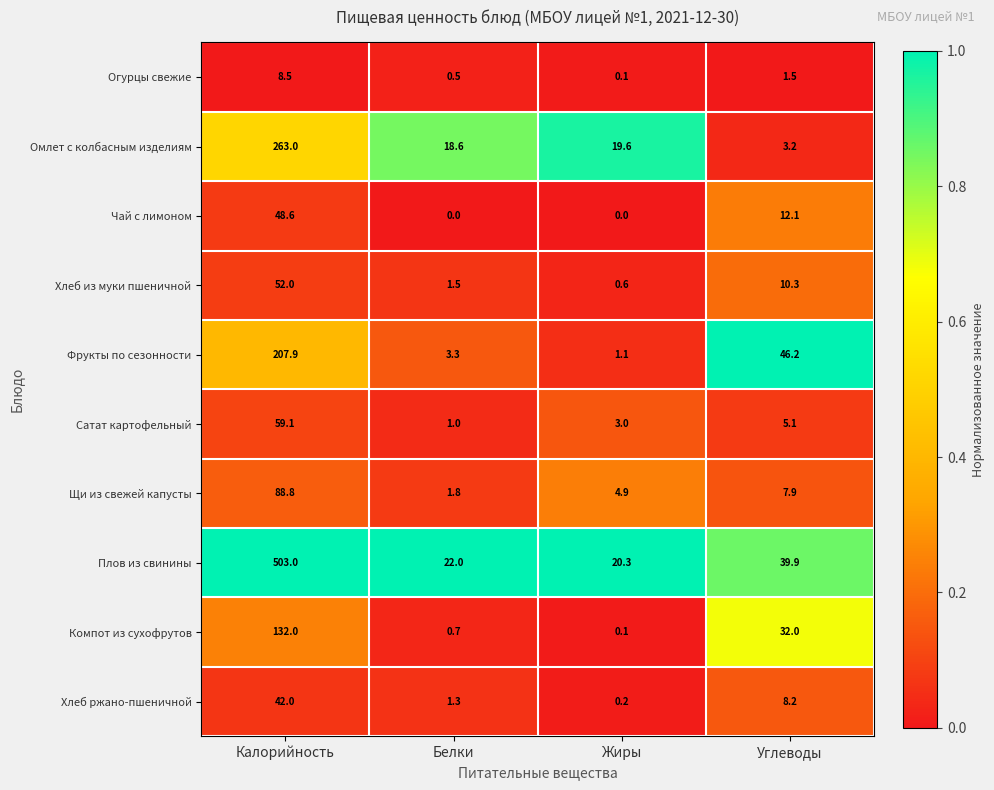

At which label is Чай с лимоном closest to 24?

Углеводы